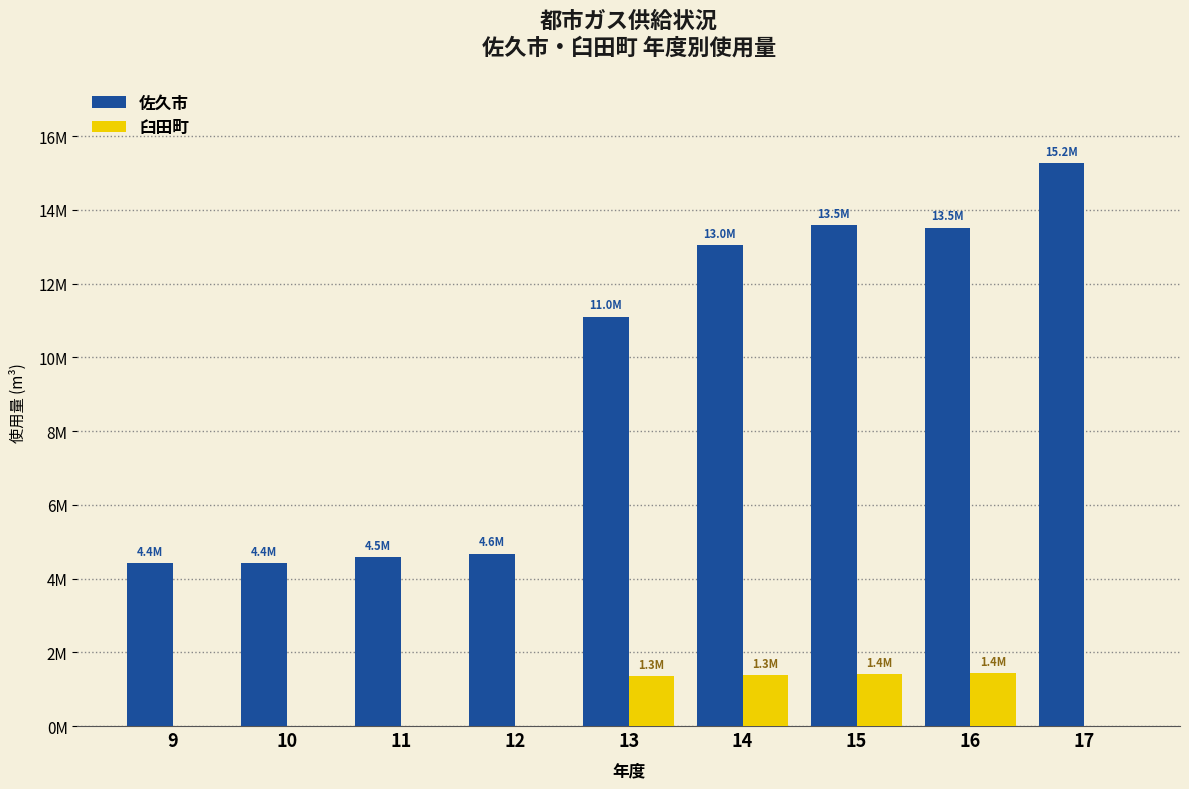

What are all the series names shown in the legend?

佐久市, 臼田町